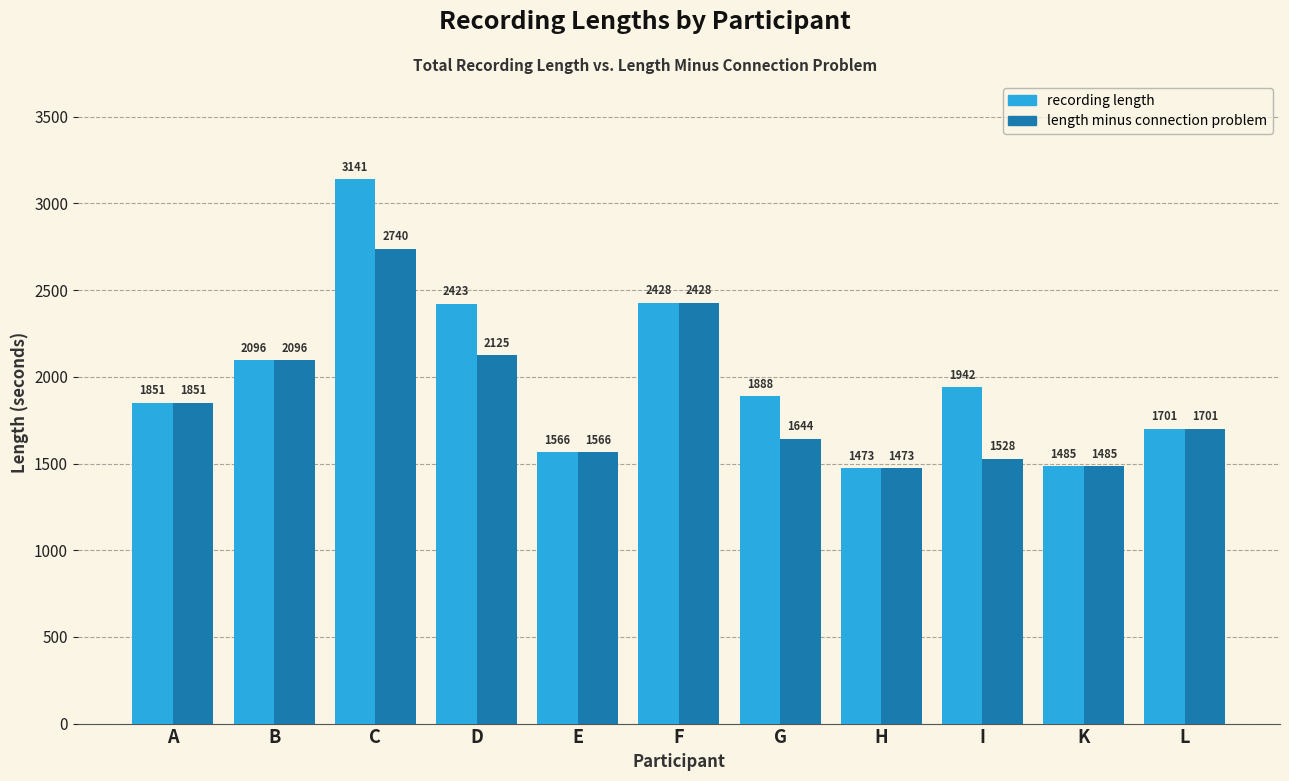

List the series in order of their peak value, lowest first.

length minus connection problem, recording length